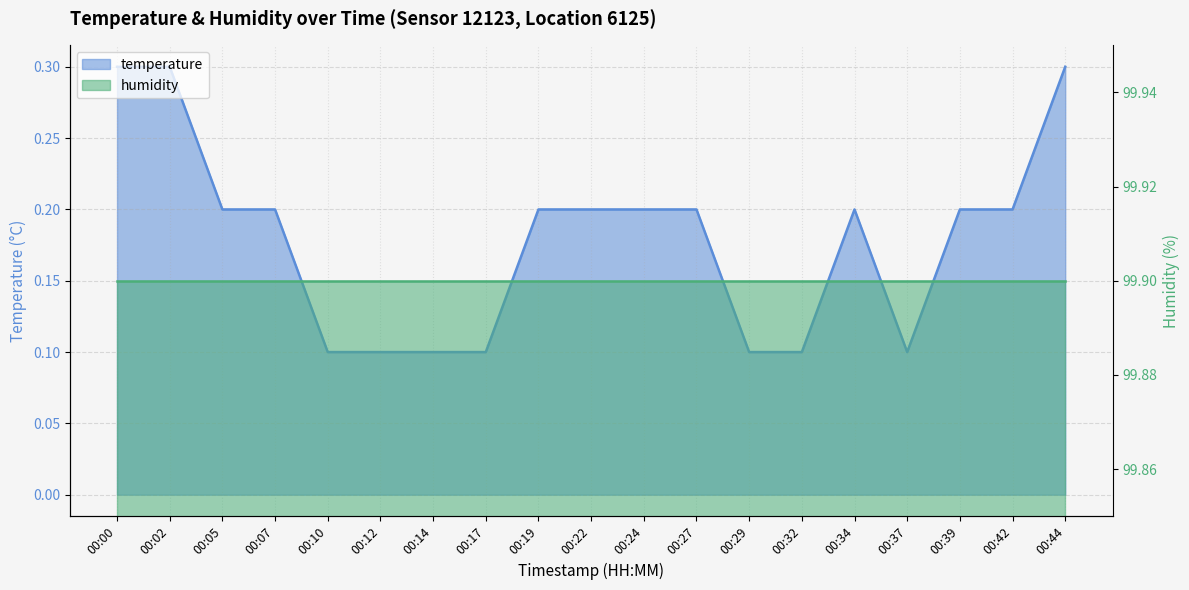

What is the sum of all values?

3.4